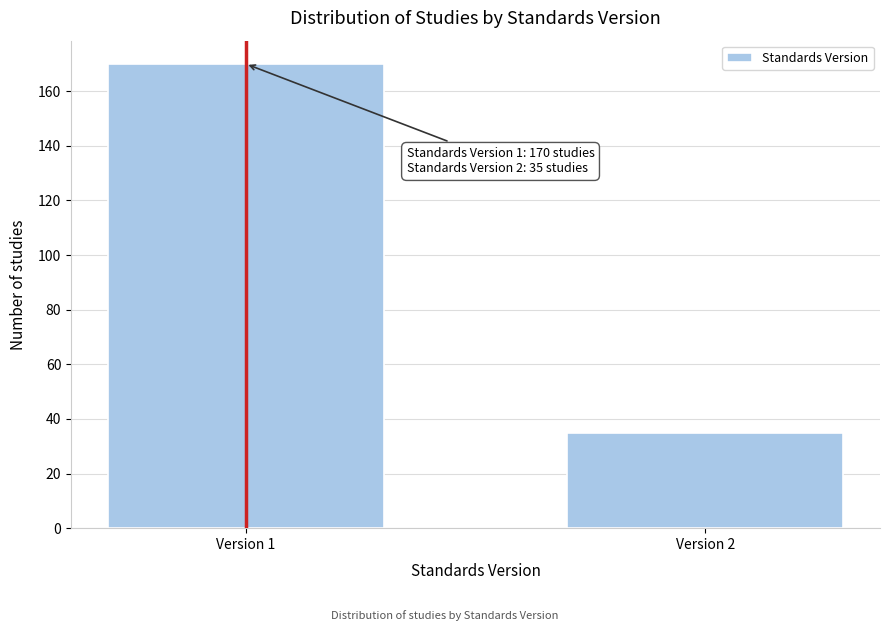

Reading right to left, what are all the values shown in this chart?

Version 2=35	Version 1=170